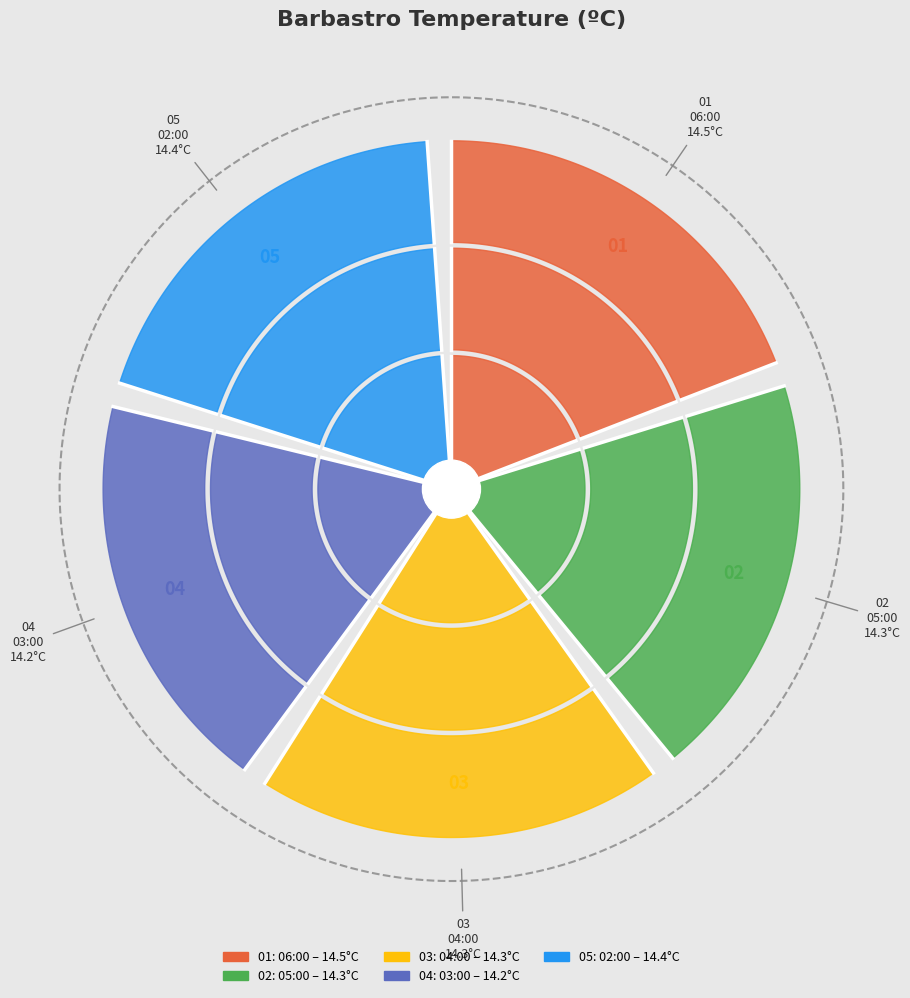

How many segments does this pie chart have?

5